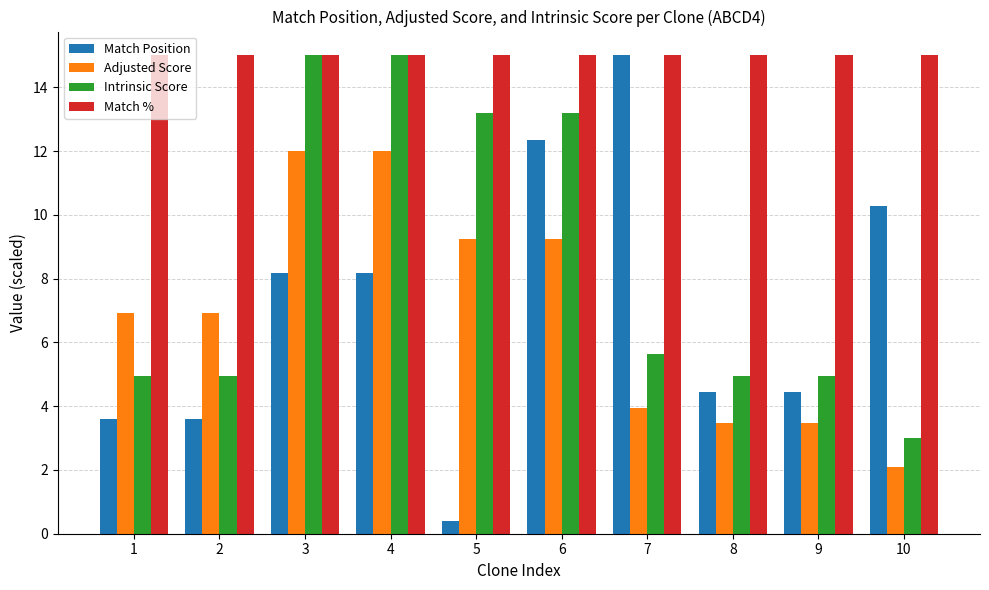

Is it true that Match % equals 15.0 at 9?

True